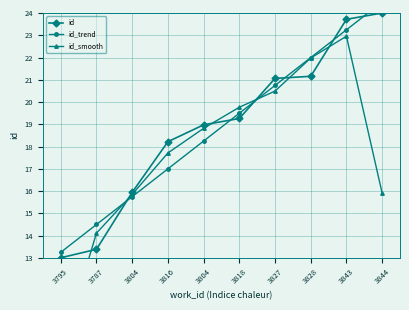

What is the total value across all series at 3816?

52.9